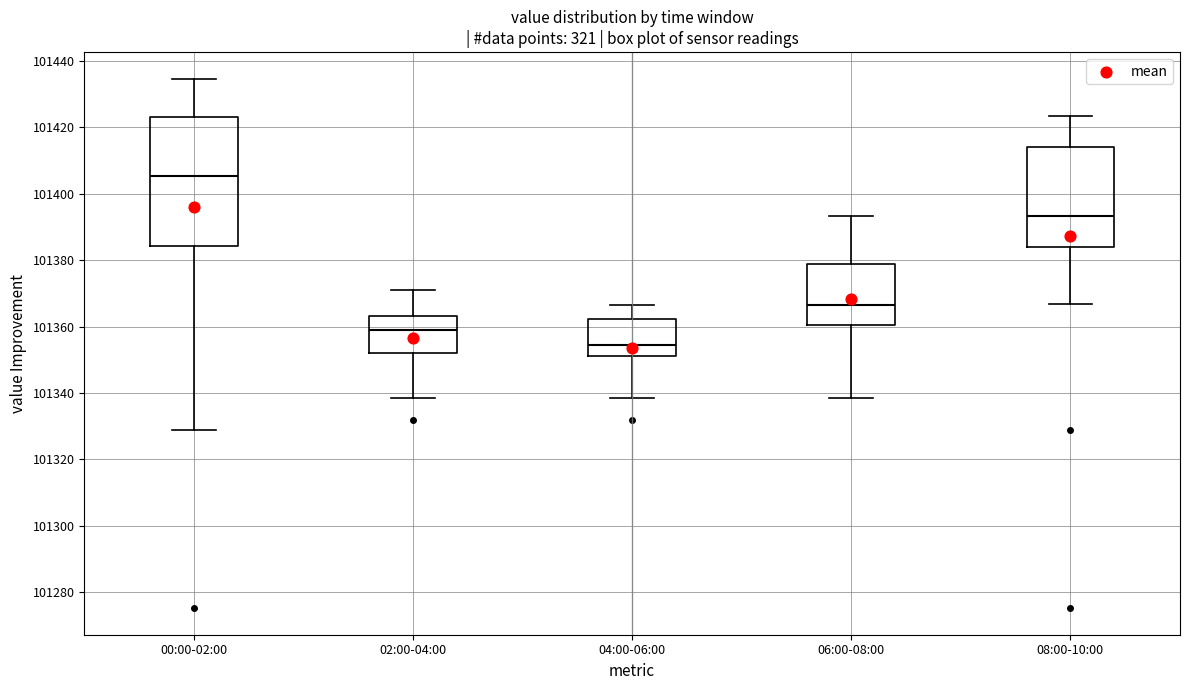

Comparing the boxes themselves (not the whiskers), which one is the tallest?

00:00-02:00